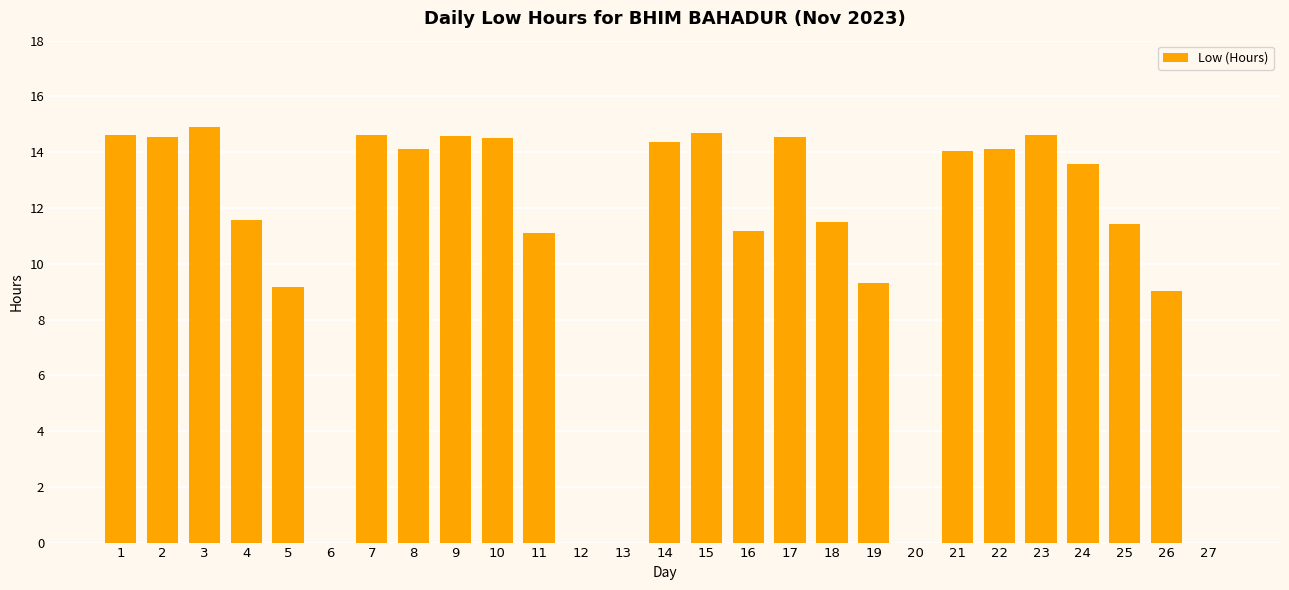

The value at 9 is 23.7. True or false?

False